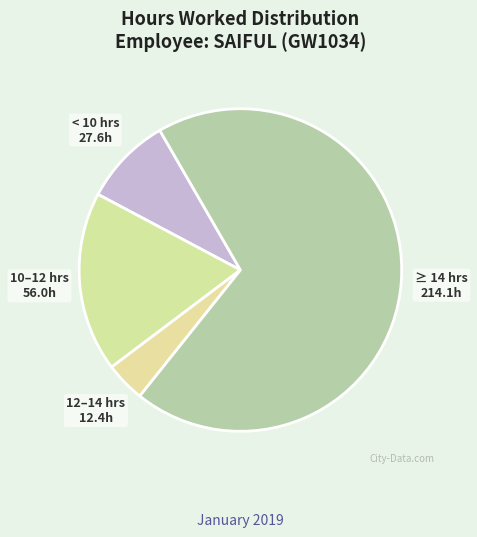

Which slice is the largest?

≥ 14 hrs